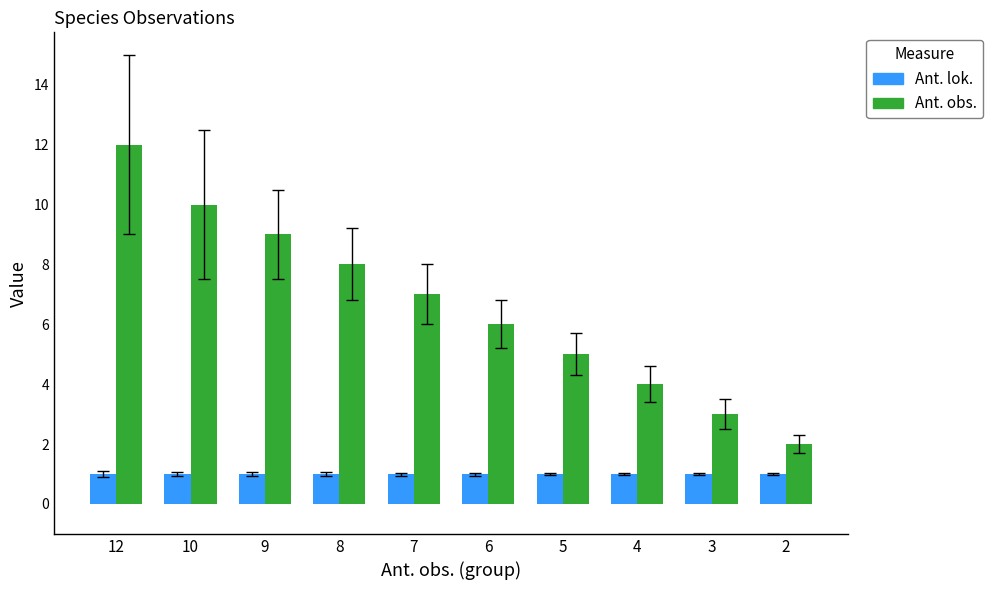

At 3, list the series in order from smallest to largest.

Ant. lok., Ant. obs.